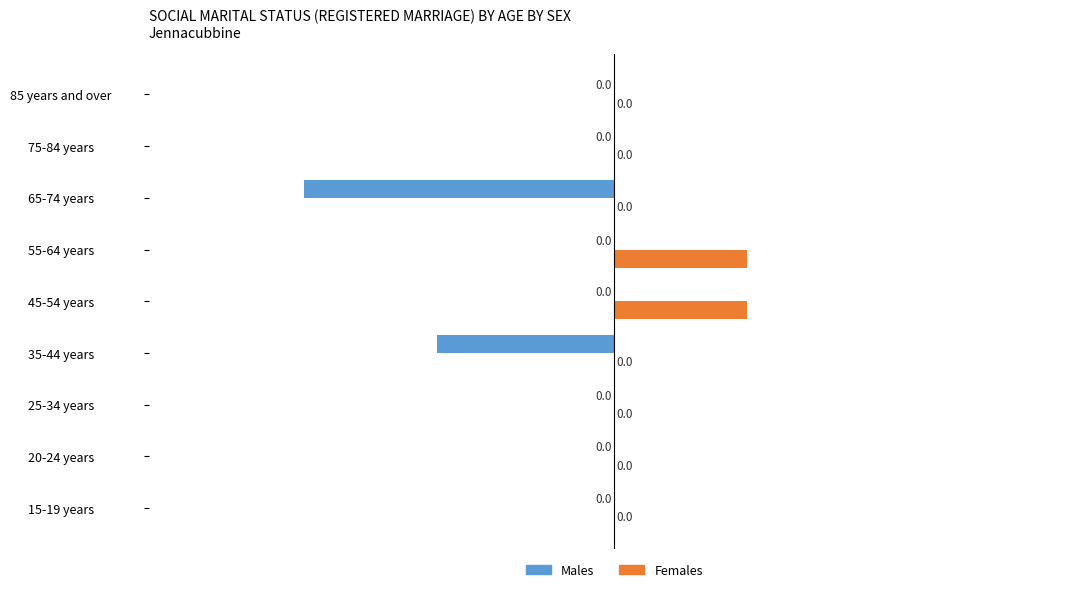

Which series has the largest total across all categories?

Females